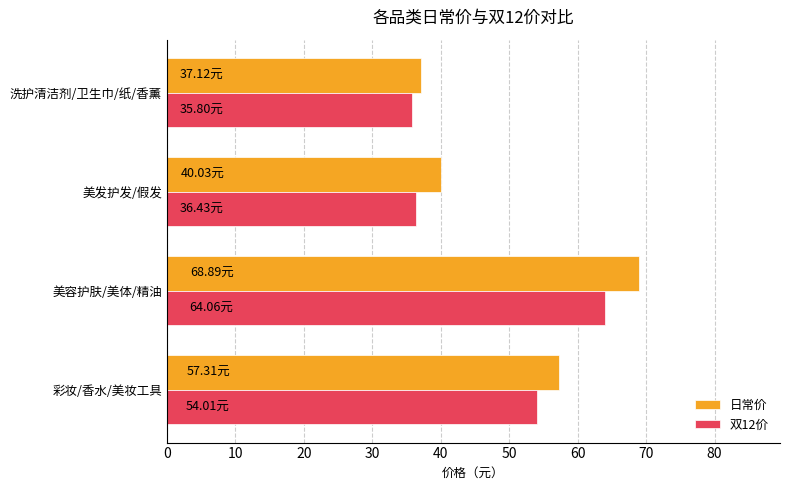

What is the difference between the maximum and minimum values in the 双12价 series?

28.3